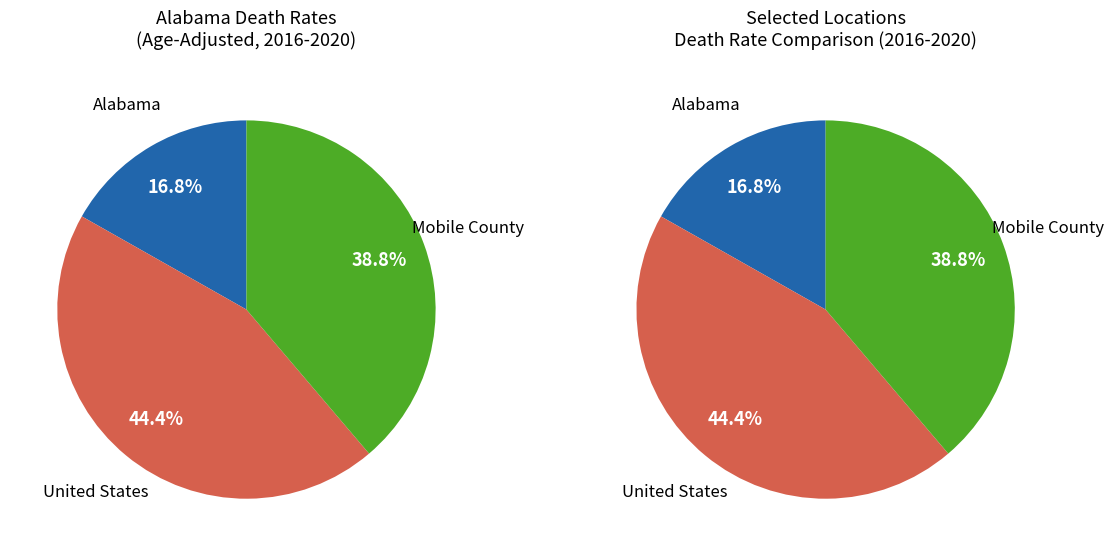

Is the sum of United States and Alabama greater than half?

Yes